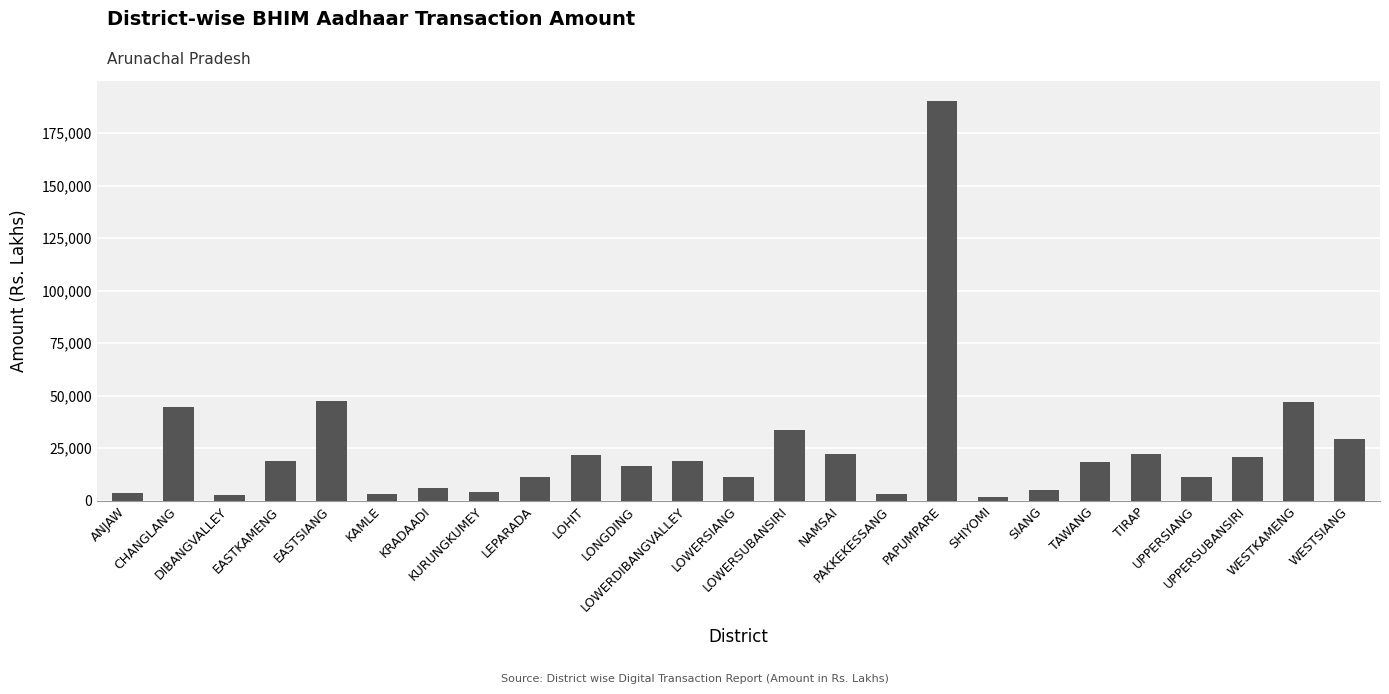

How many data points are less than 18213?

12